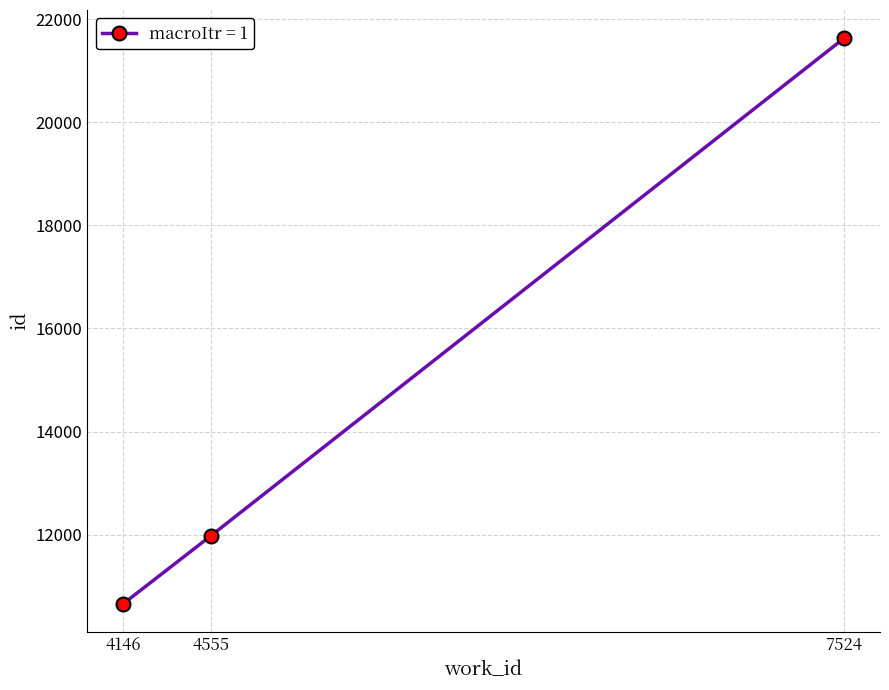

Where is the data nearest to the value 16145?

4555